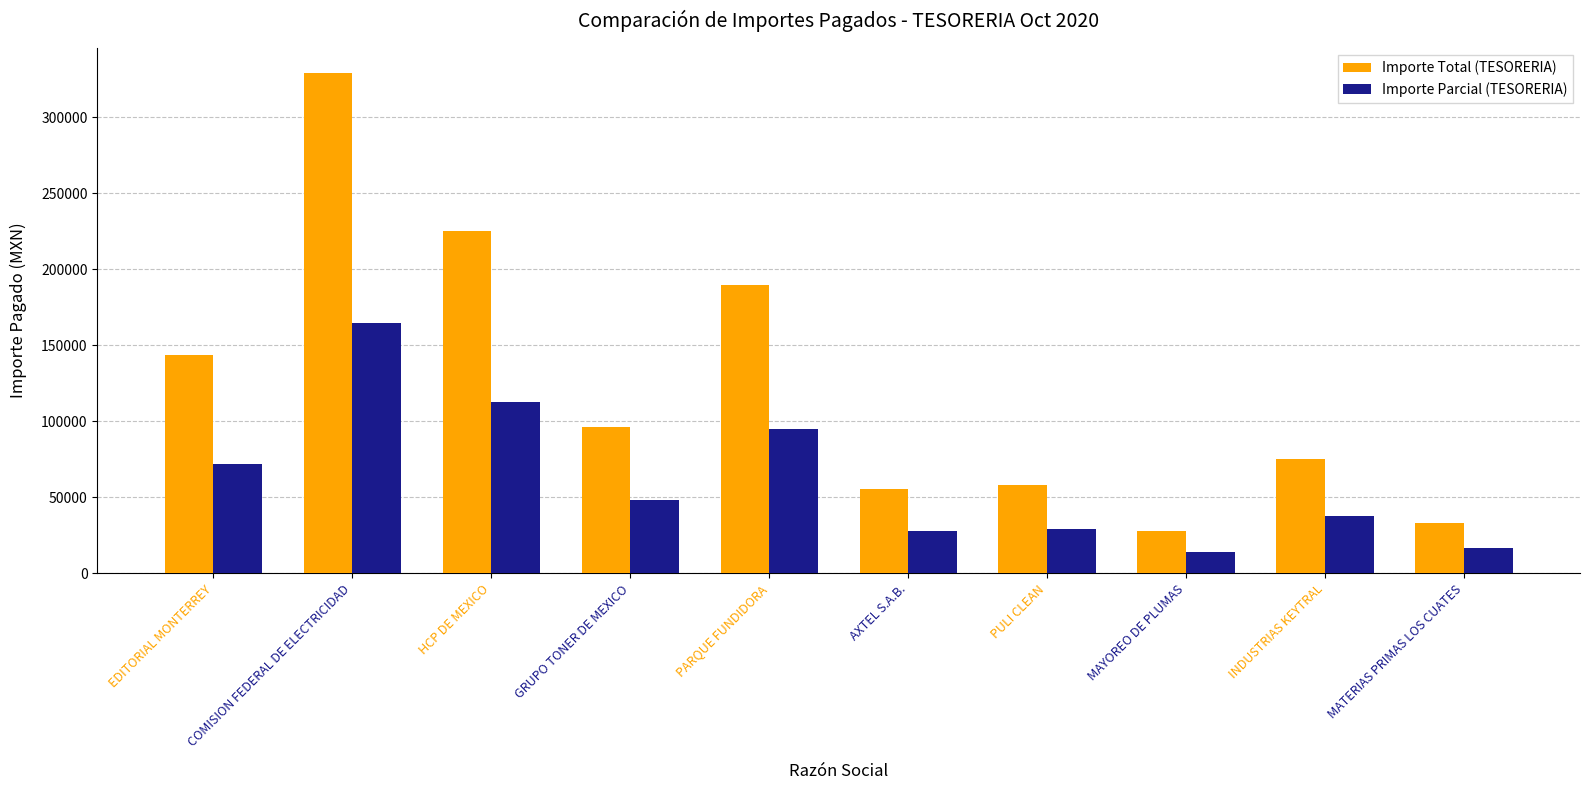

Which series has the widest spread of values?

Importe Total (TESORERIA)